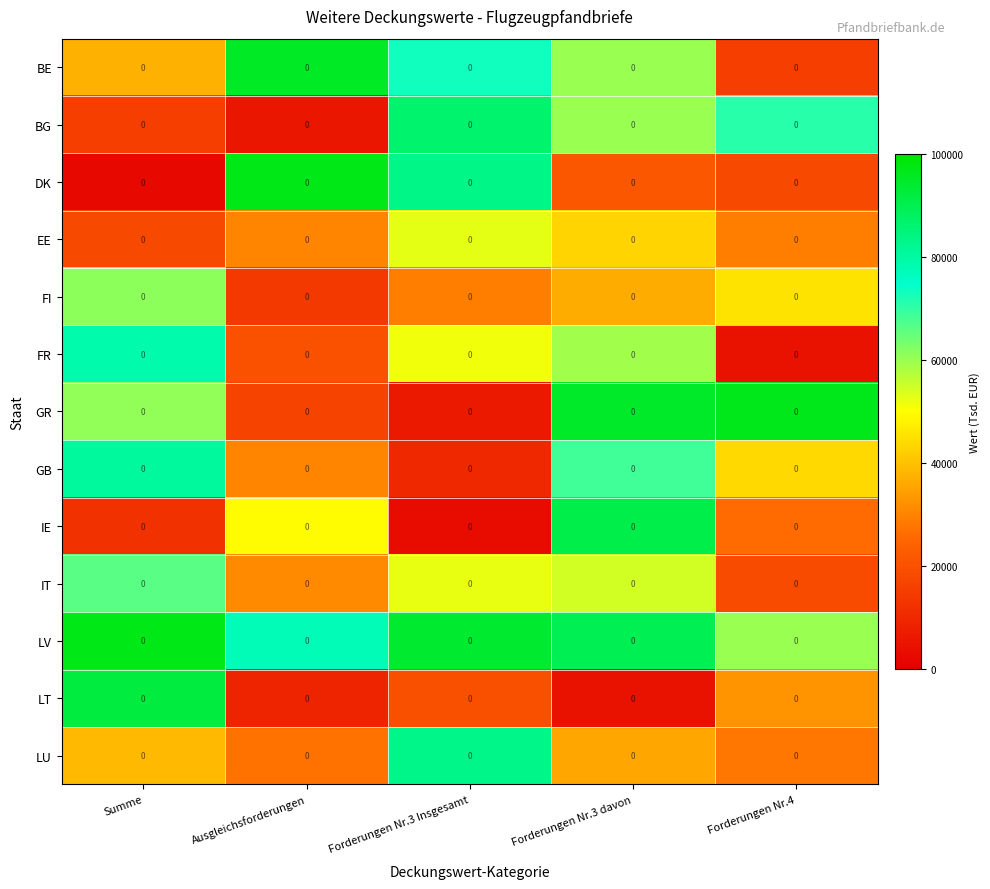

How many series are shown in this chart?

13